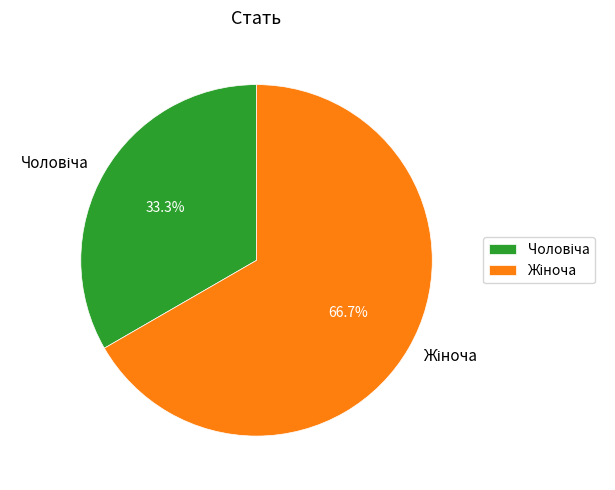

Is there any slice that represents more than half of the pie?

Yes